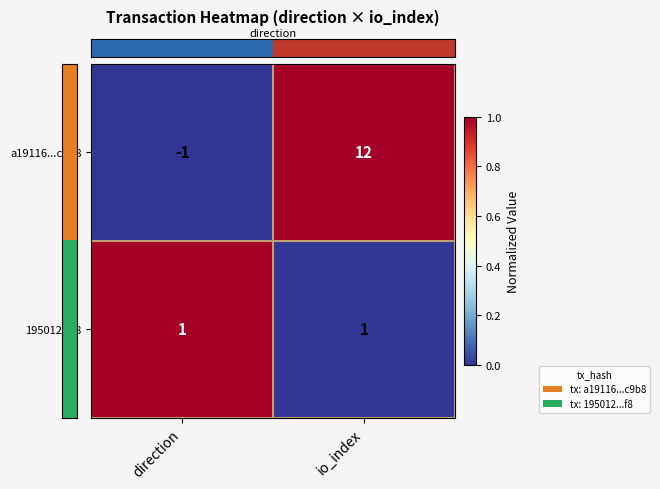

At which category does the chart reach its peak across all series?

io_index